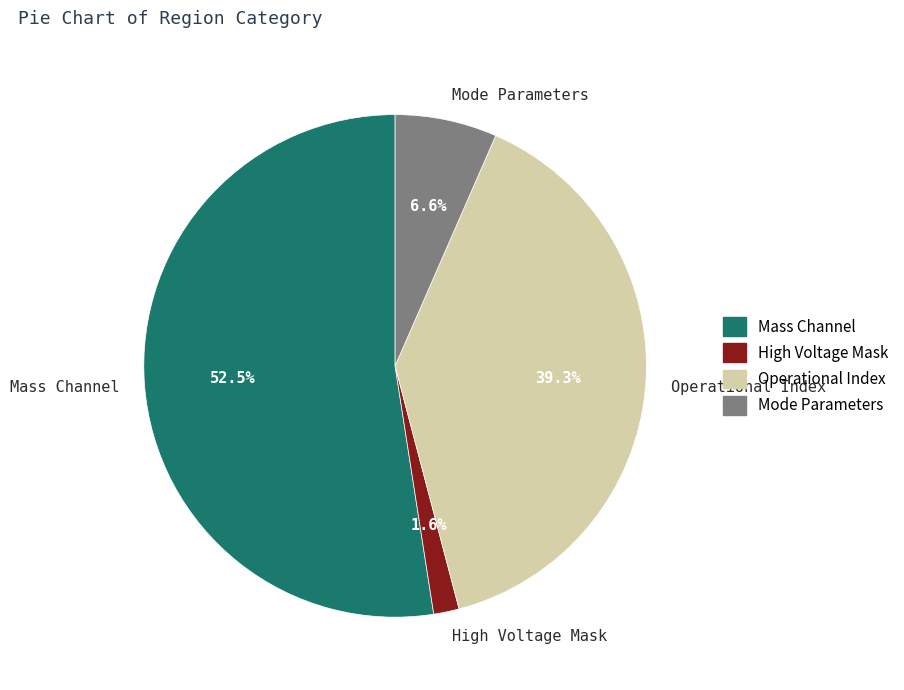

How much of the chart is everything except Operational Index?

60.7%